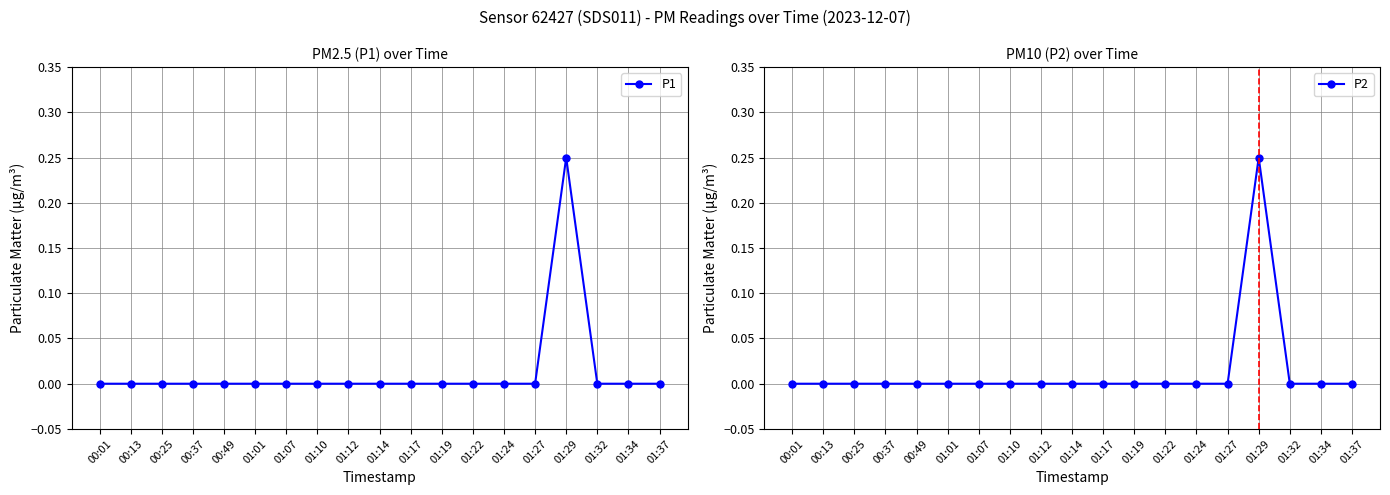

At which category does P2 reach its first local peak?

01:29